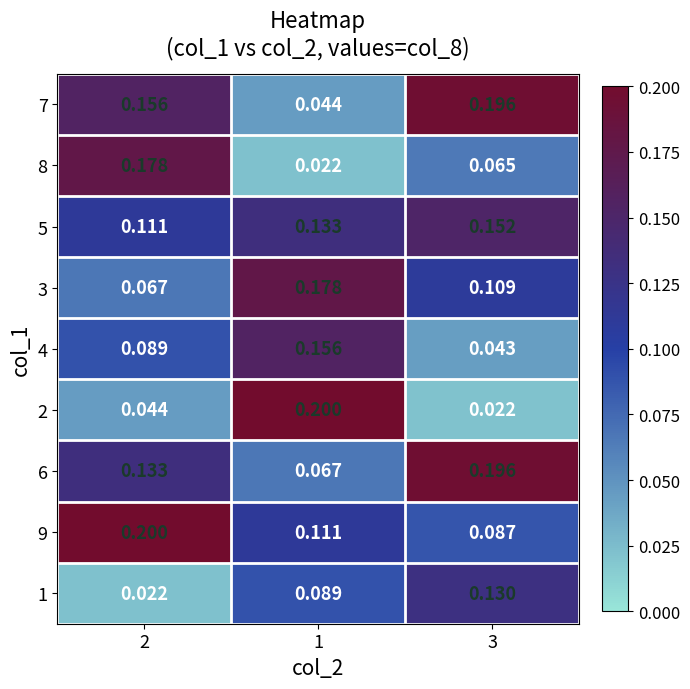

At 1, list the series in order from largest to smallest.

2, 3, 4, 5, 9, 1, 6, 7, 8